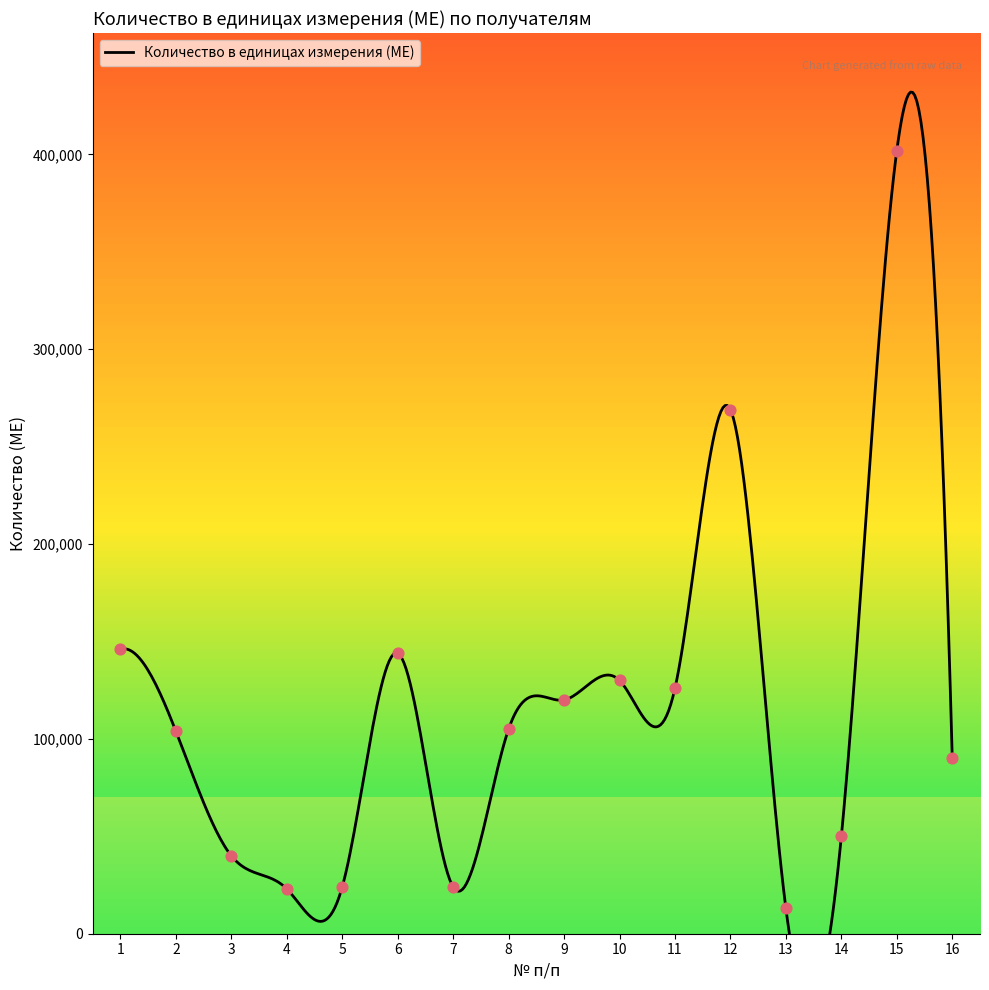

Which has a higher value, 10 or 15?

15